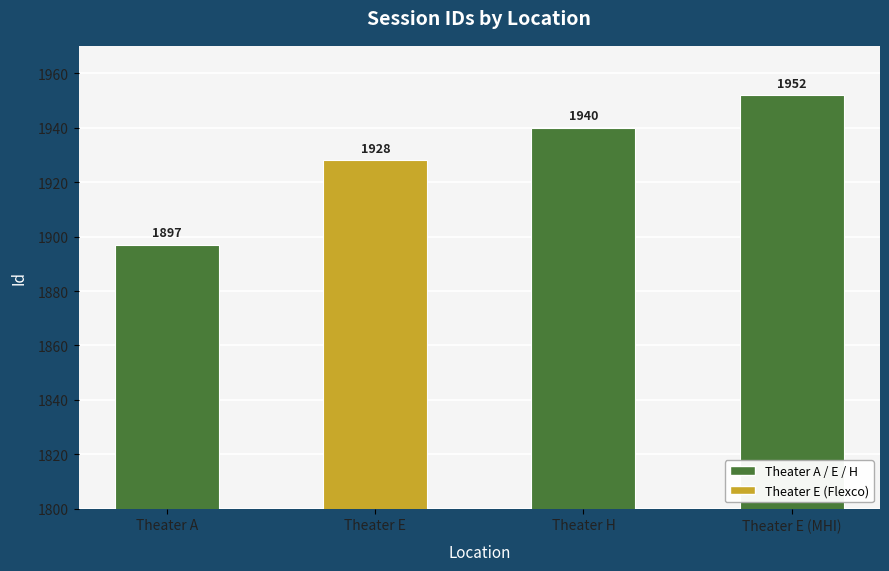

Where is the data nearest to the value 1924?

Theater E